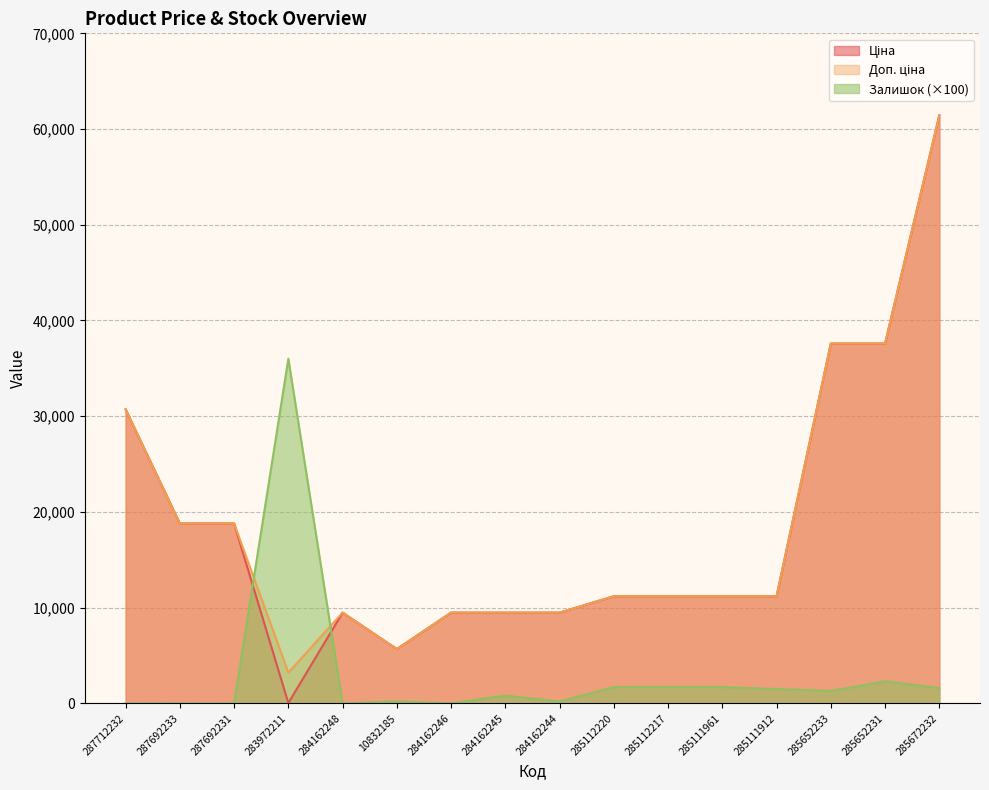

How many lines are shown in the chart?

3